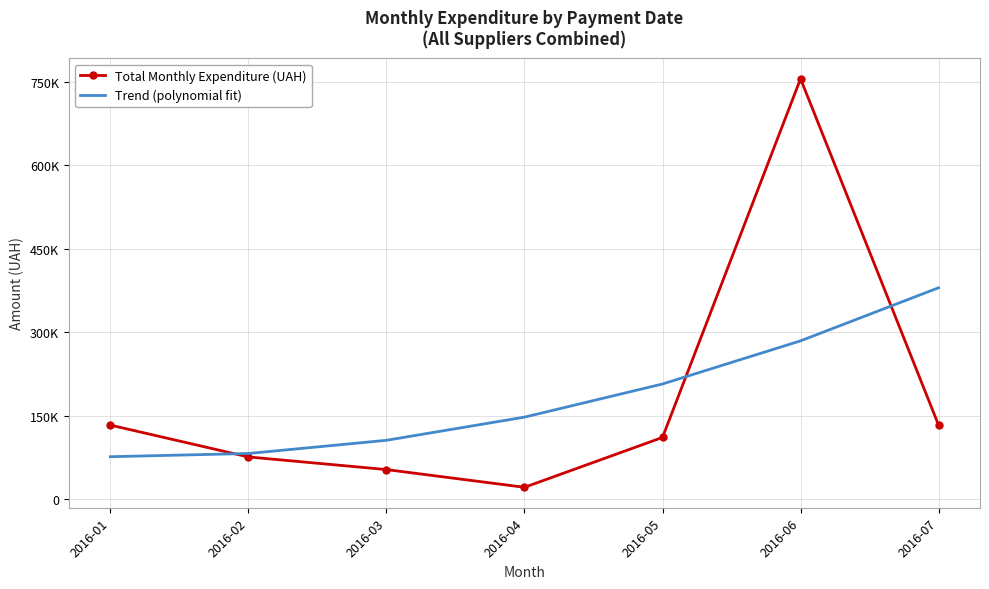

What is the total value across all series at 2016-07?

512591.6